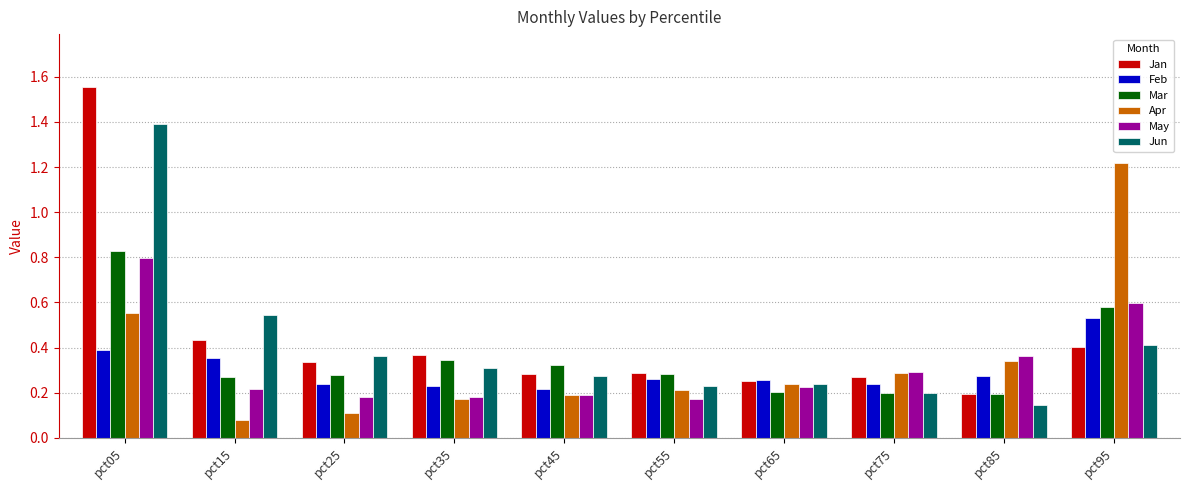

What is the sum of all Feb values?

3.0